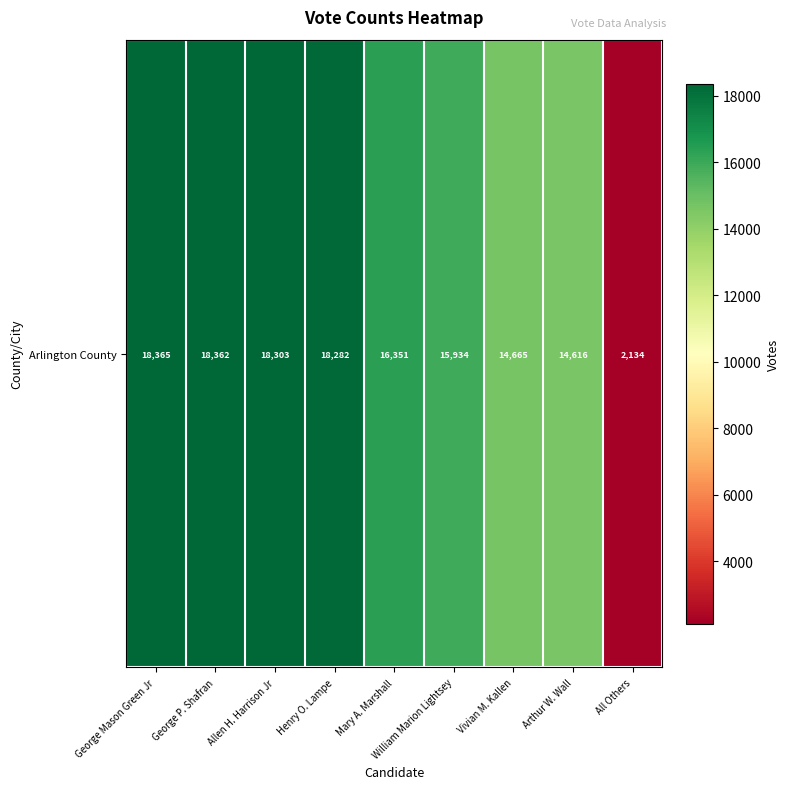

What is the difference between the values at William Marion Lightsey and George Mason Green Jr?

2431